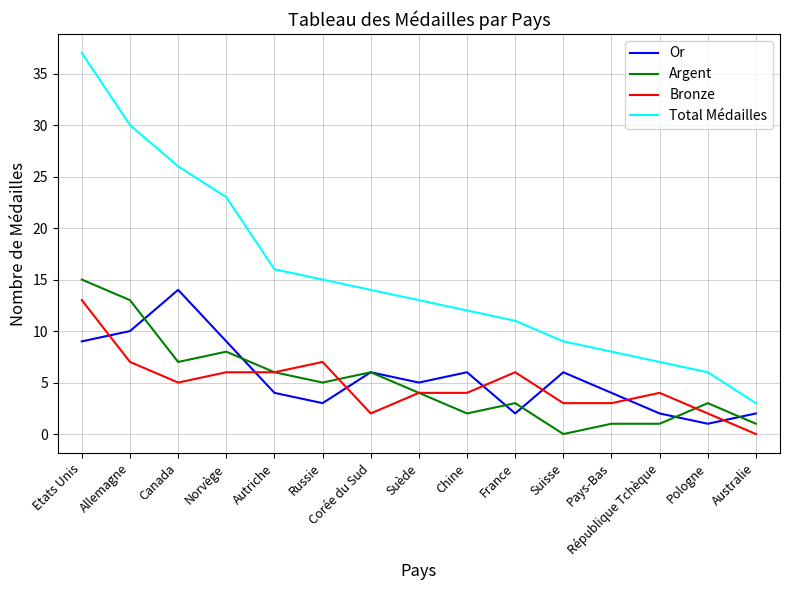

What is the highest value of the Argent series?

15